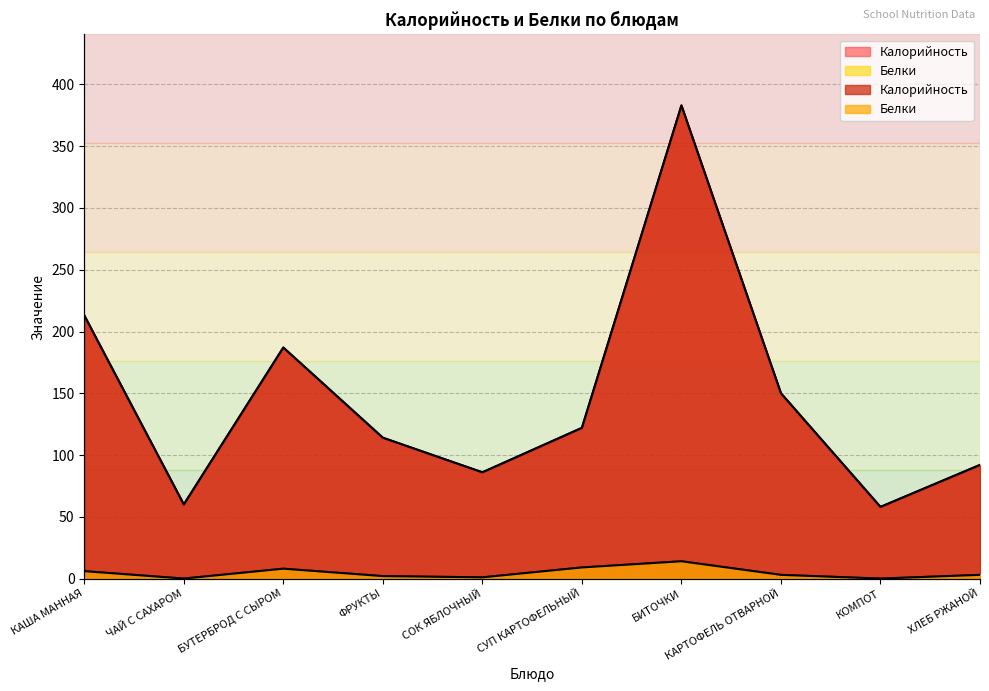

True or false: Калорийность and Белки intersect in this chart.

False